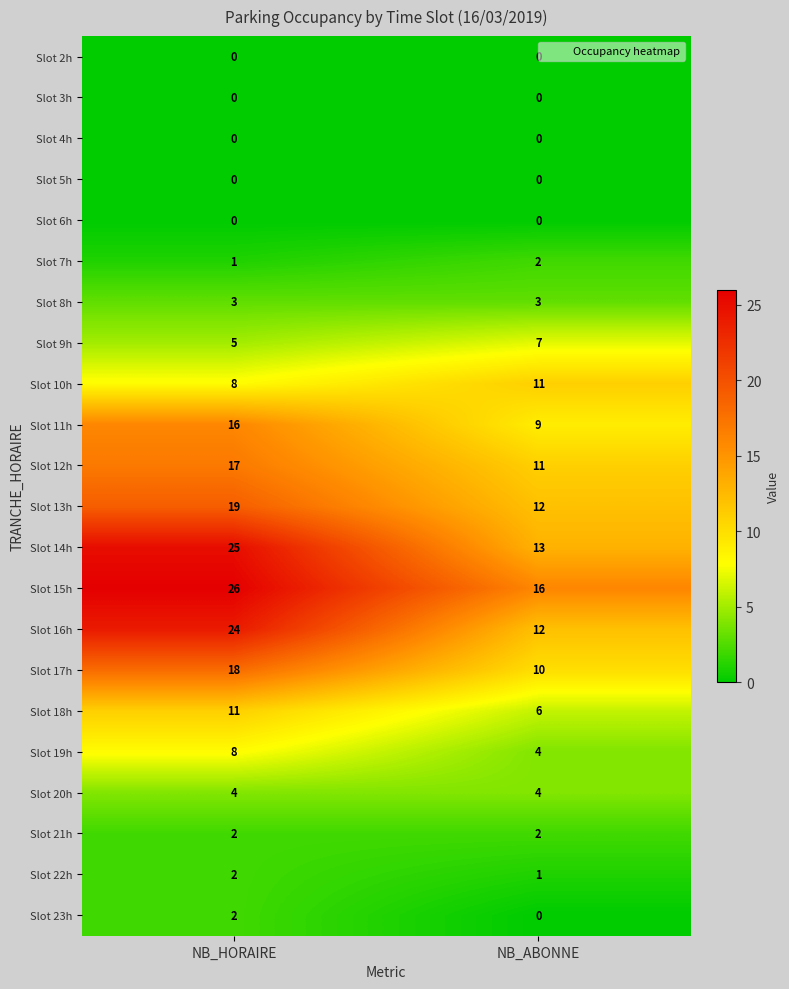

Count the number of data series in this chart.

22